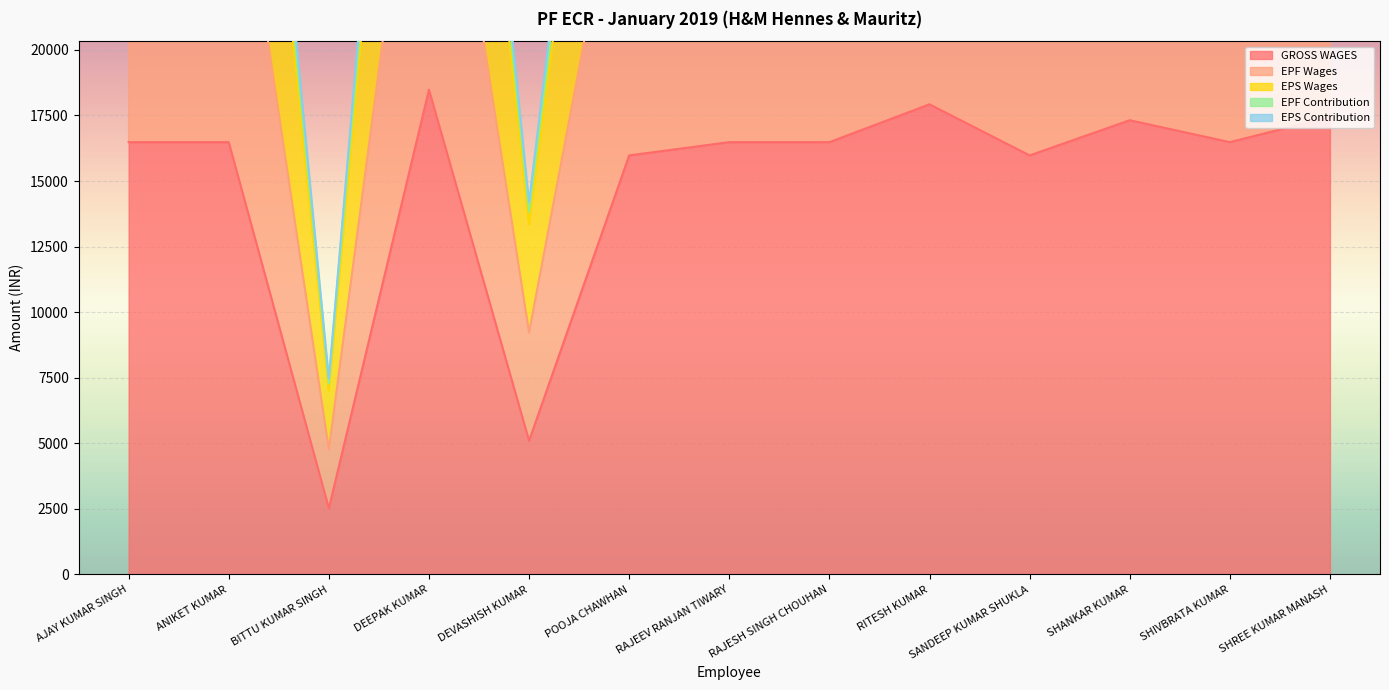

True or false: EPF Wages has more than 0 points higher than both neighbors.

True